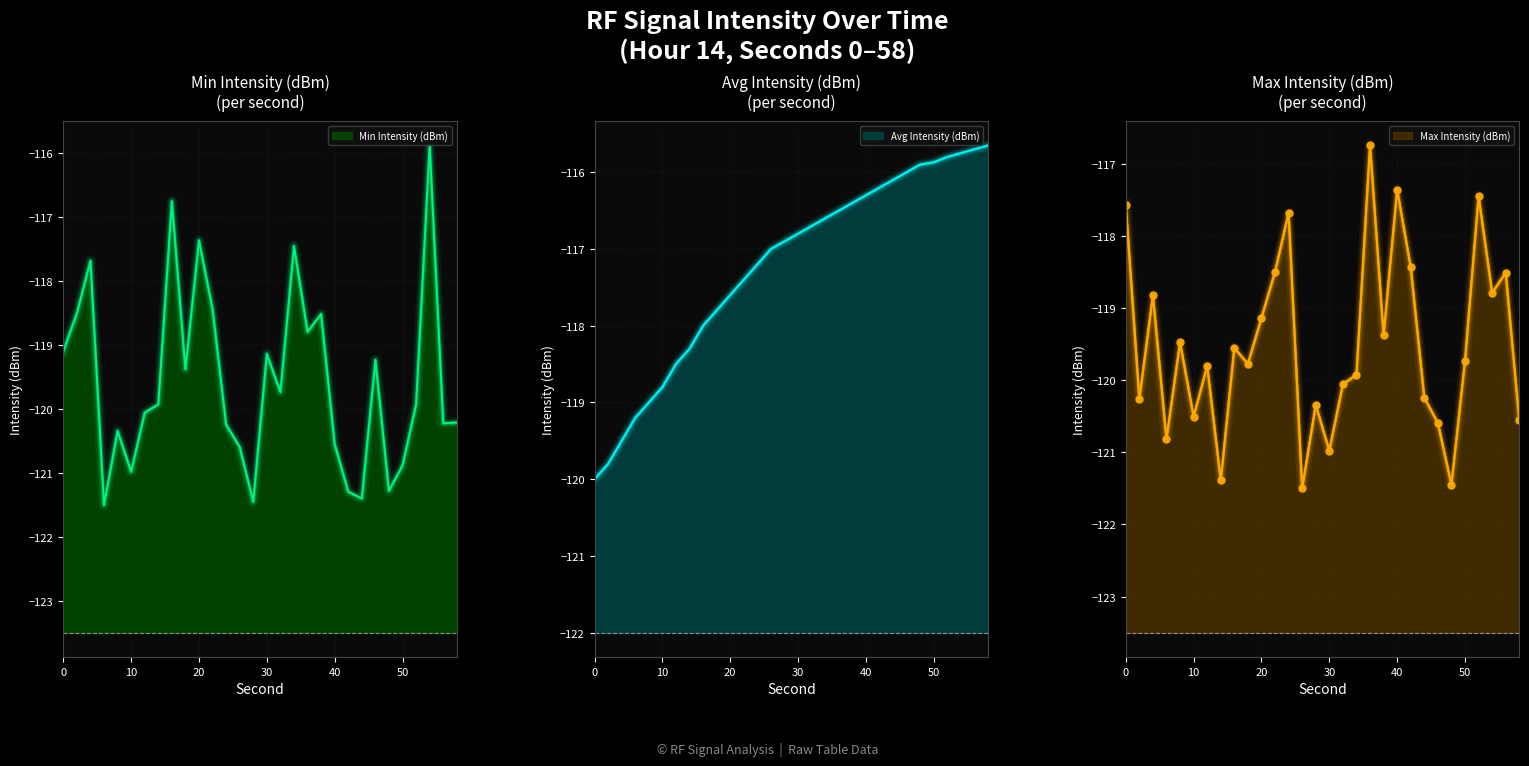

True or false: Max Intensity (dBm) and Min Intensity (dBm) intersect in this chart.

False